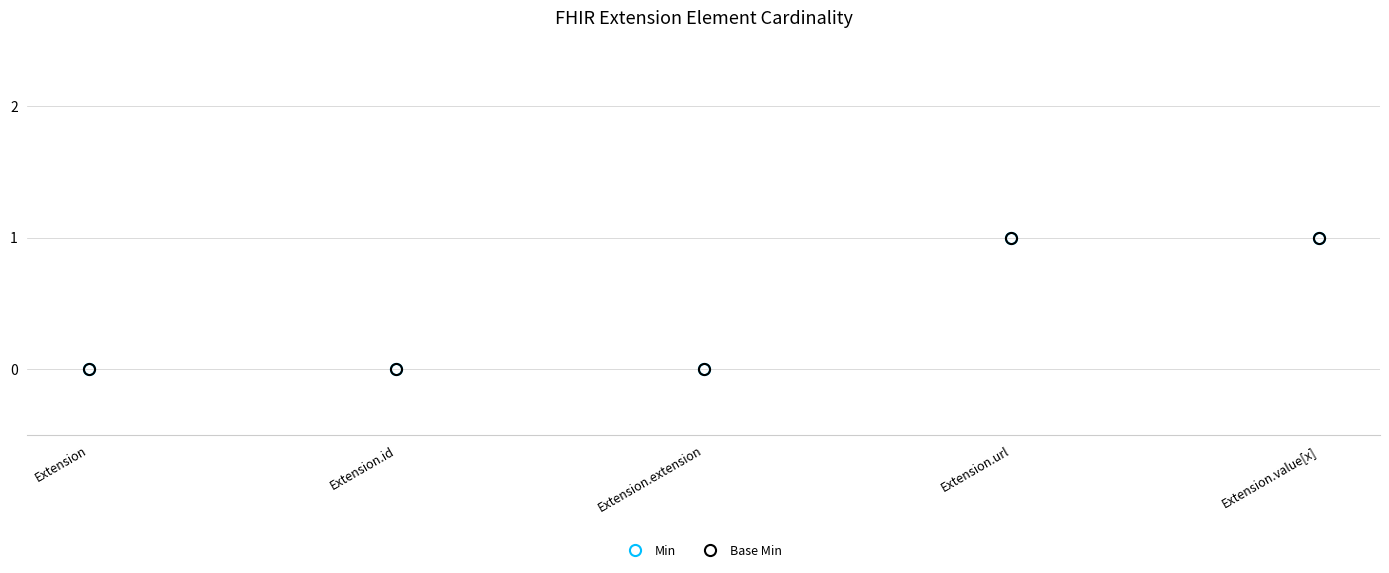

How many Base Min values are between 0 and 1?

5